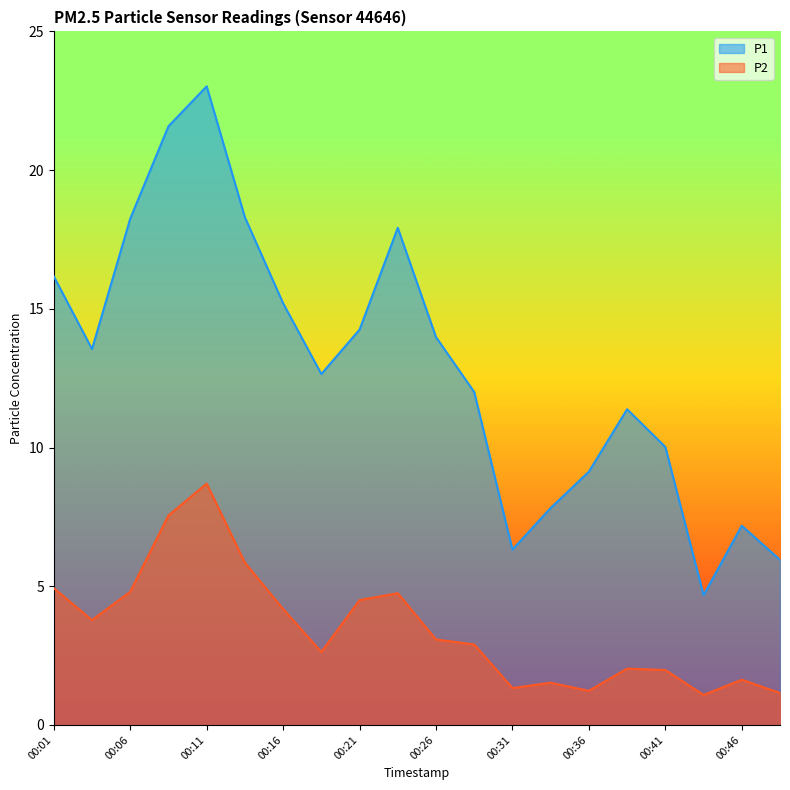

True or false: P2 and P1 intersect in this chart.

False